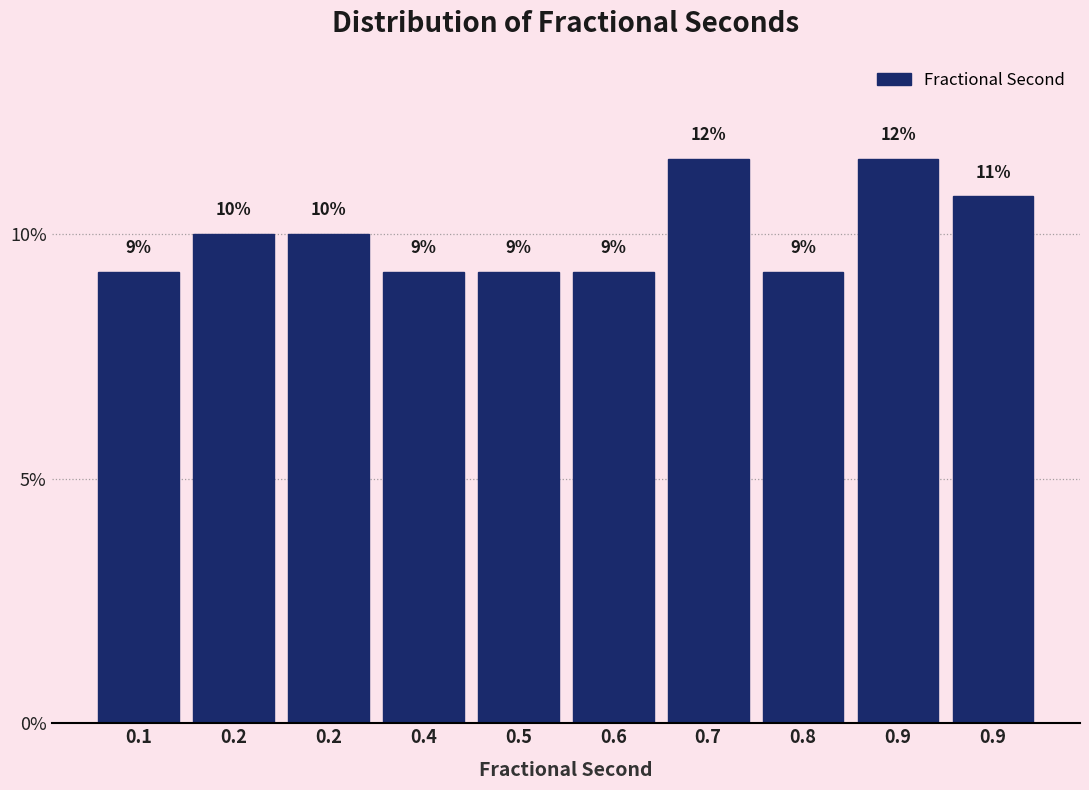

Are the bars horizontal?

No